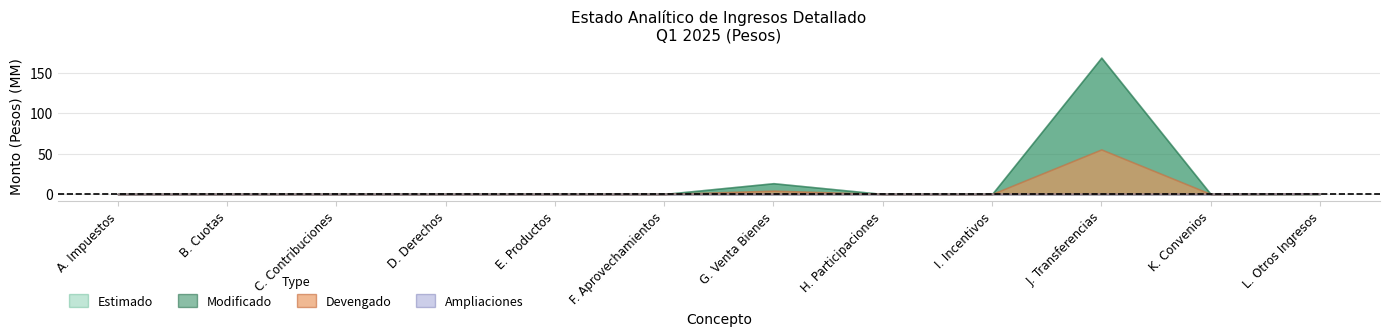

List the series in order of their peak value, lowest first.

Ampliaciones, Devengado, Estimado, Modificado